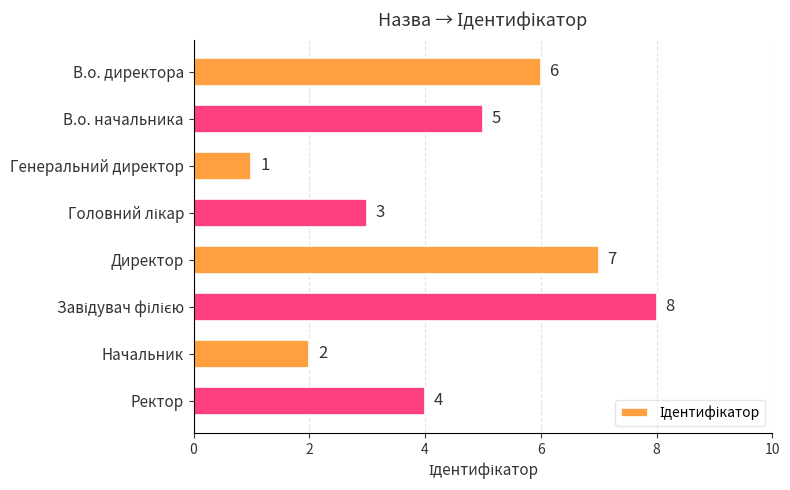

What is the difference between the maximum and second lowest values?

6